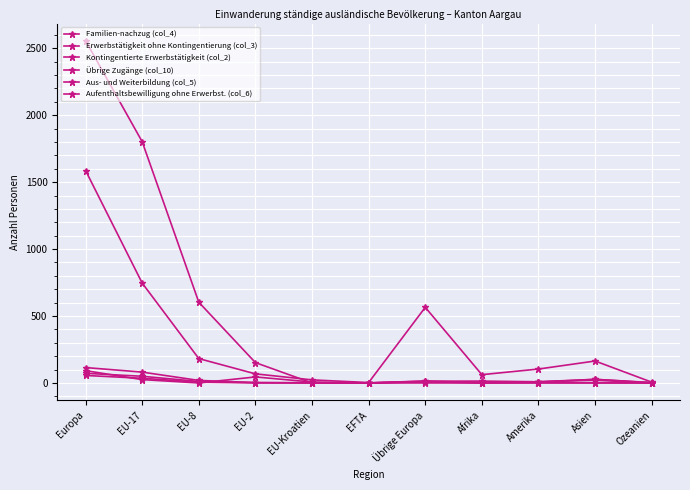

Between which two adjacent categories do Übrige Zugänge (col_10) and Aus- und Weiterbildung (col_5) first intersect?

EU-2 and EU-Kroatien